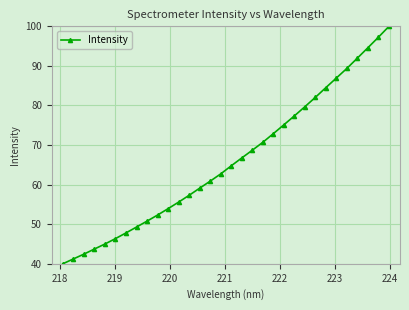

What is the greatest value displayed?

100.0